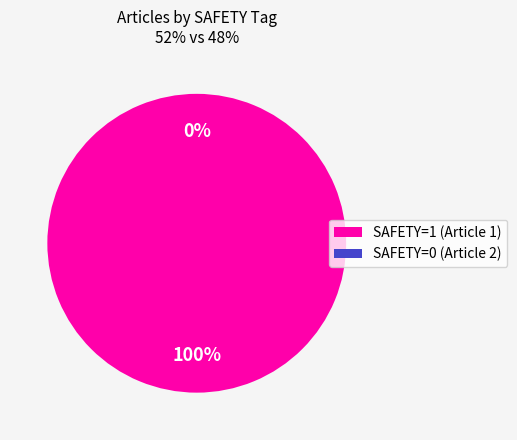

To the nearest percent, what is the average slice percentage?

50%